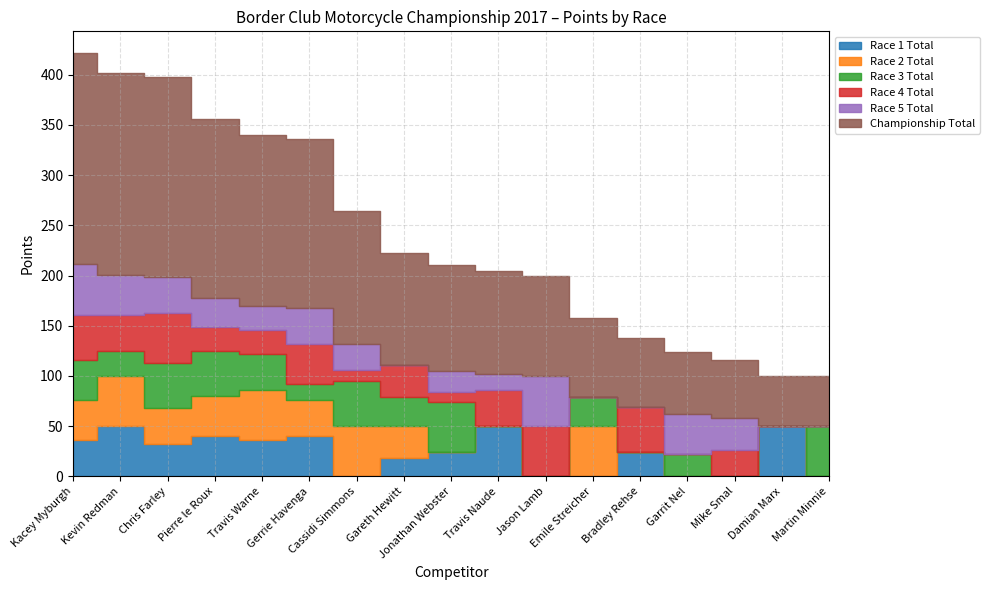

Reading left to right, list all the values displayed in this chart.

Race 1 Total: Kacey Myburgh=36	Kevin Redman=50	Chris Farley=32	Pierre le Roux=40	Travis Warne=36	Gerrie Havenga=40	Cassidi Simmons=0	Gareth Hewitt=18	Jonathan Webster=24	Travis Naude=50	Jason Lamb=0	Emile Streicher=0	Bradley Rehse=24	Garrit Nel=0	Mike Smal=0	Damian Marx=50	Martin Minnie=0
Race 2 Total: Kacey Myburgh=40	Kevin Redman=50	Chris Farley=36	Pierre le Roux=40	Travis Warne=50	Gerrie Havenga=36	Cassidi Simmons=50	Gareth Hewitt=32	Jonathan Webster=0	Travis Naude=0	Jason Lamb=0	Emile Streicher=50	Bradley Rehse=0	Garrit Nel=0	Mike Smal=0	Damian Marx=0	Martin Minnie=0
Race 3 Total: Kacey Myburgh=40	Kevin Redman=25	Chris Farley=45	Pierre le Roux=45	Travis Warne=36	Gerrie Havenga=16	Cassidi Simmons=45	Gareth Hewitt=29	Jonathan Webster=50	Travis Naude=0	Jason Lamb=0	Emile Streicher=29	Bradley Rehse=0	Garrit Nel=22	Mike Smal=0	Damian Marx=0	Martin Minnie=50
Race 4 Total: Kacey Myburgh=45	Kevin Redman=36	Chris Farley=50	Pierre le Roux=24	Travis Warne=24	Gerrie Havenga=40	Cassidi Simmons=11	Gareth Hewitt=32	Jonathan Webster=10	Travis Naude=36	Jason Lamb=50	Emile Streicher=0	Bradley Rehse=45	Garrit Nel=0	Mike Smal=26	Damian Marx=0	Martin Minnie=0
Race 5 Total: Kacey Myburgh=50	Kevin Redman=40	Chris Farley=36	Pierre le Roux=29	Travis Warne=24	Gerrie Havenga=36	Cassidi Simmons=26	Gareth Hewitt=0	Jonathan Webster=21	Travis Naude=16	Jason Lamb=50	Emile Streicher=0	Bradley Rehse=0	Garrit Nel=40	Mike Smal=32	Damian Marx=0	Martin Minnie=0
Championship Total: Kacey Myburgh=211	Kevin Redman=201	Chris Farley=199	Pierre le Roux=178	Travis Warne=170	Gerrie Havenga=168	Cassidi Simmons=132	Gareth Hewitt=111	Jonathan Webster=105	Travis Naude=102	Jason Lamb=100	Emile Streicher=79	Bradley Rehse=69	Garrit Nel=62	Mike Smal=58	Damian Marx=50	Martin Minnie=50